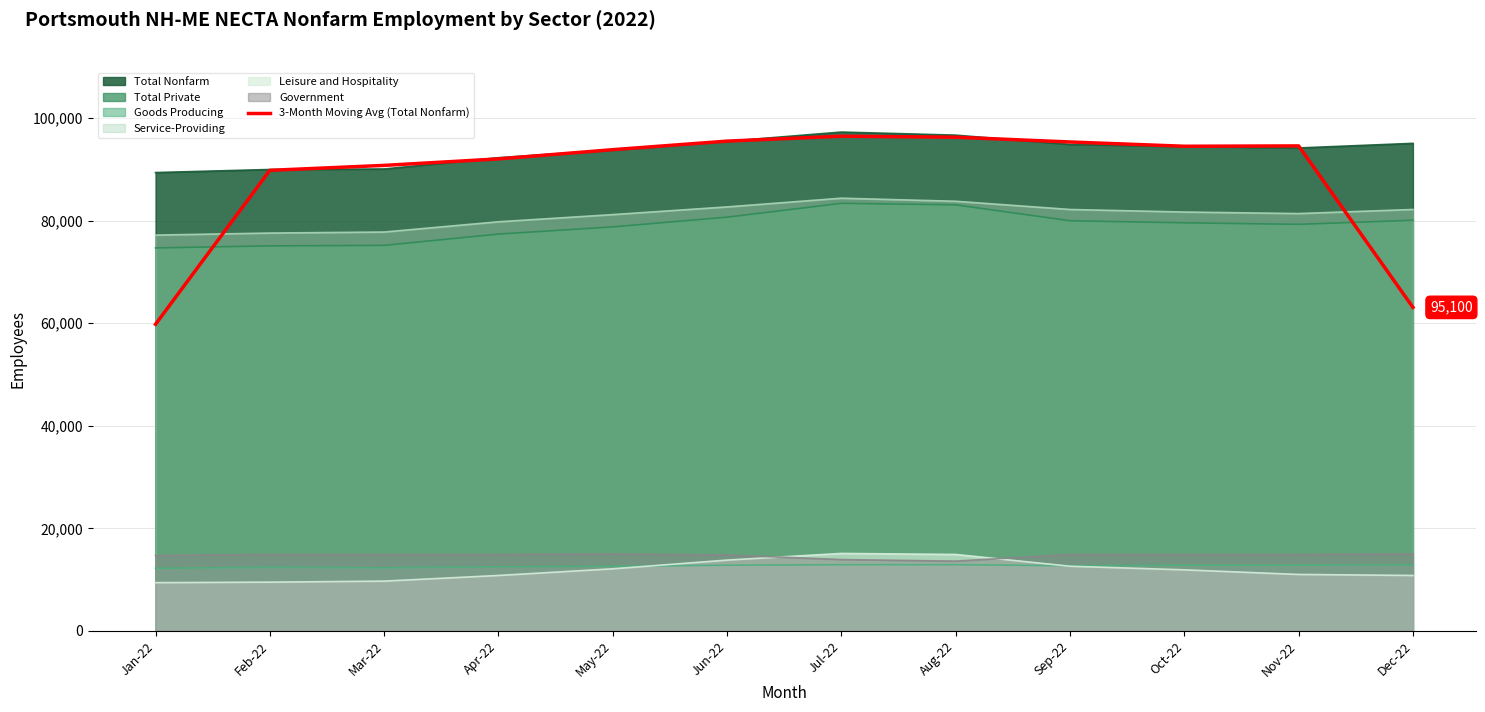

The chart shows a value of 140889.2 at Apr-22. True or false?

False